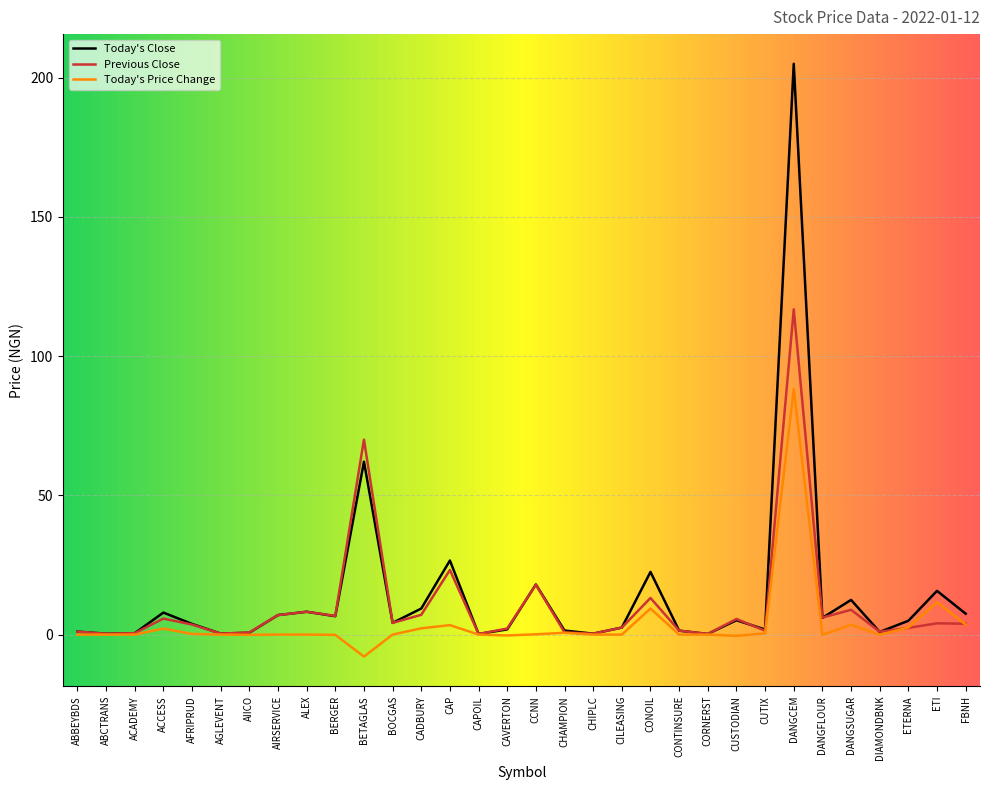

Which series has the widest spread of values?

Today's Close